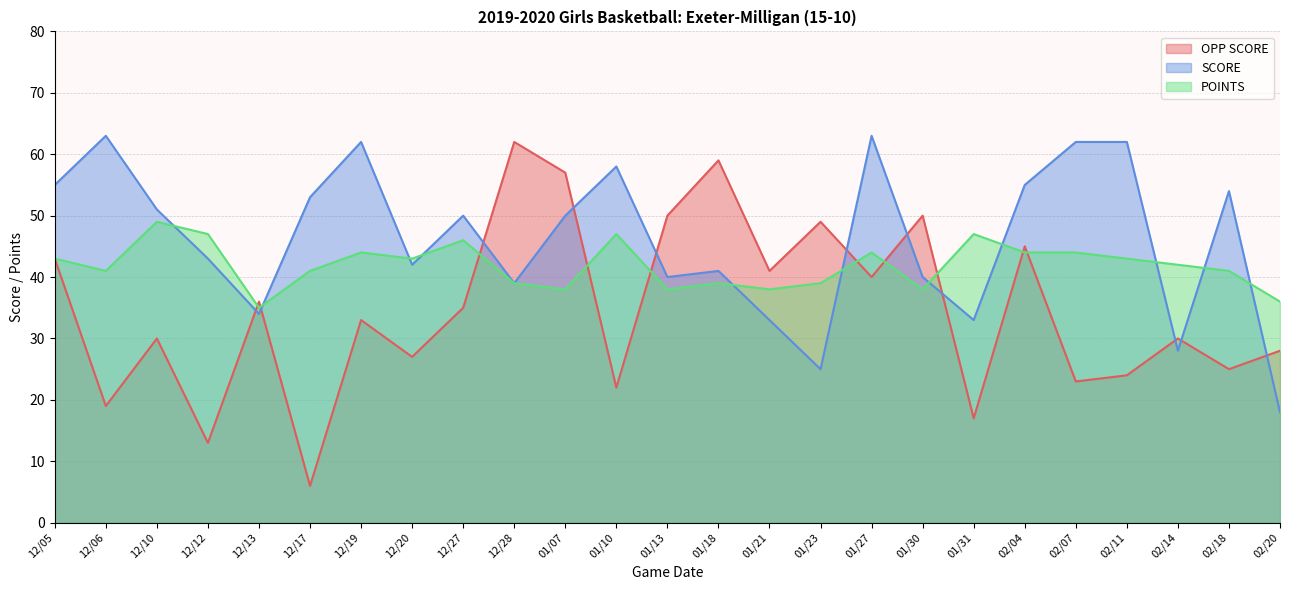

Between which two adjacent categories do SCORE and OPP SCORE first intersect?

12/12 and 12/13